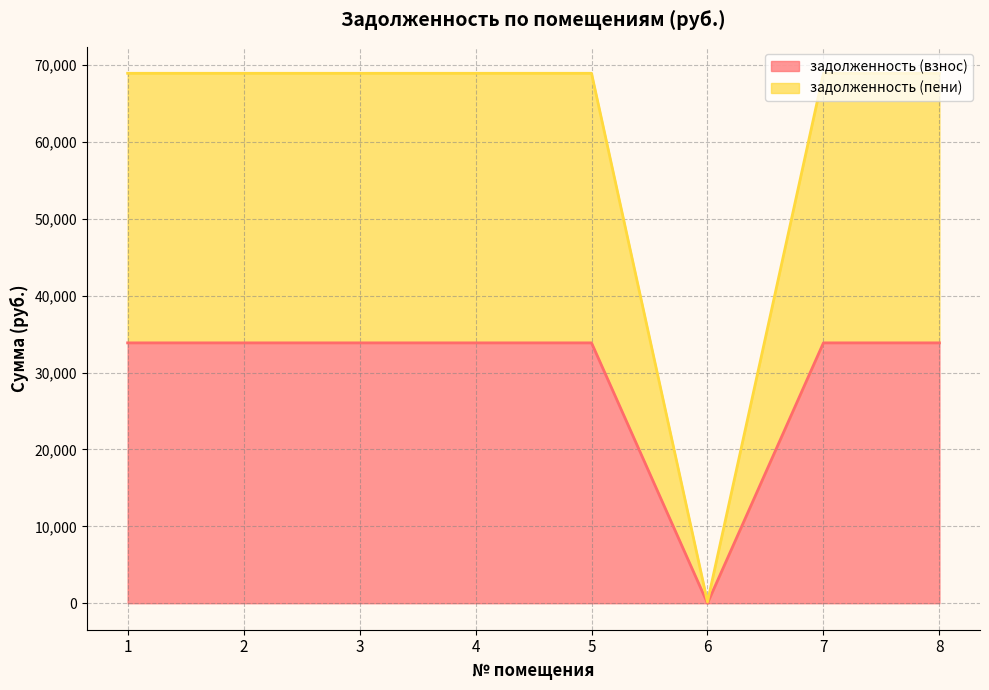

List the labels in order of задолженность (взнос) value, smallest first.

6, 1, 2, 3, 4, 5, 7, 8